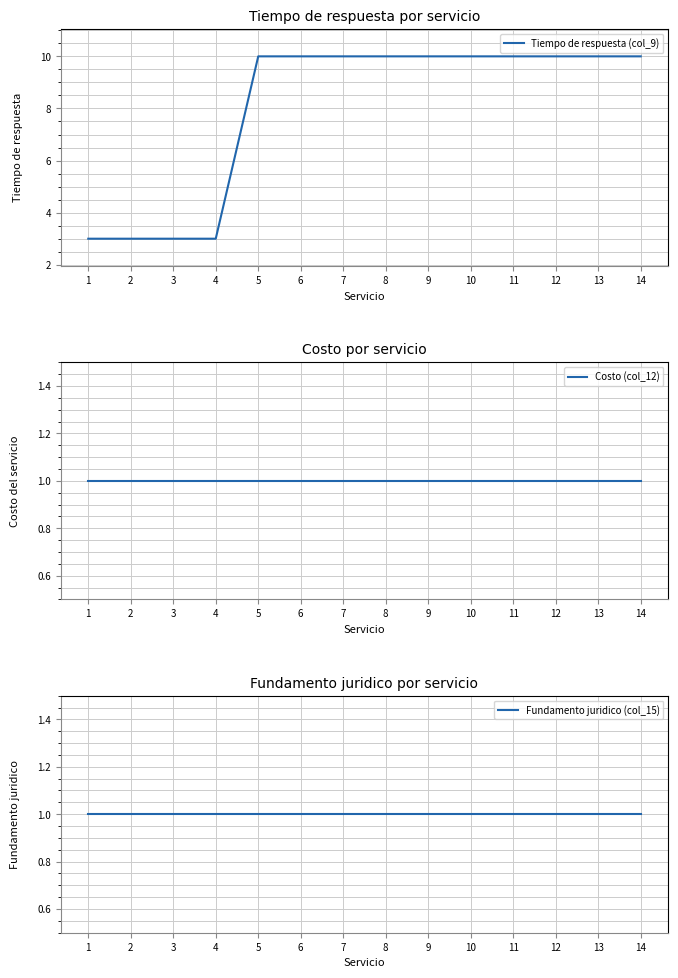

What is the lowest value of the Fundamento juridico (col_15) series?

1